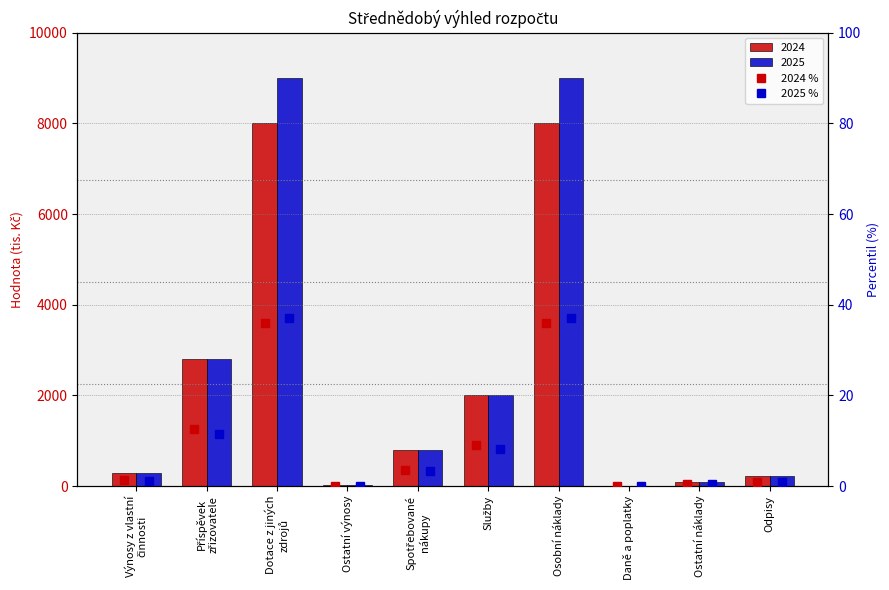

Does the chart contain any negative values?

No